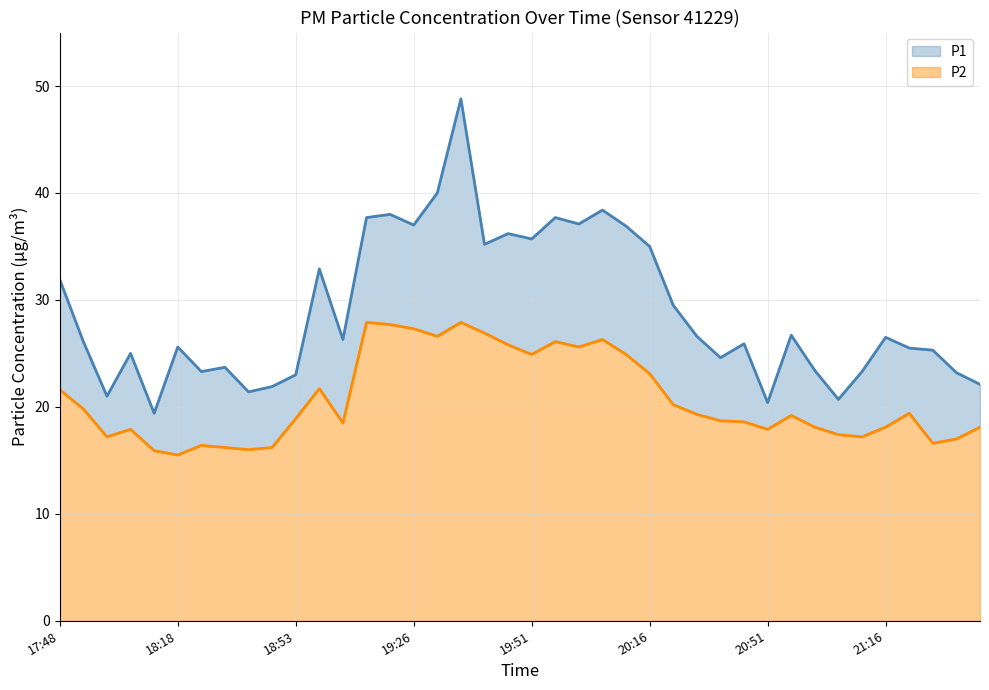

True or false: P2 and P1 cross at least once.

False